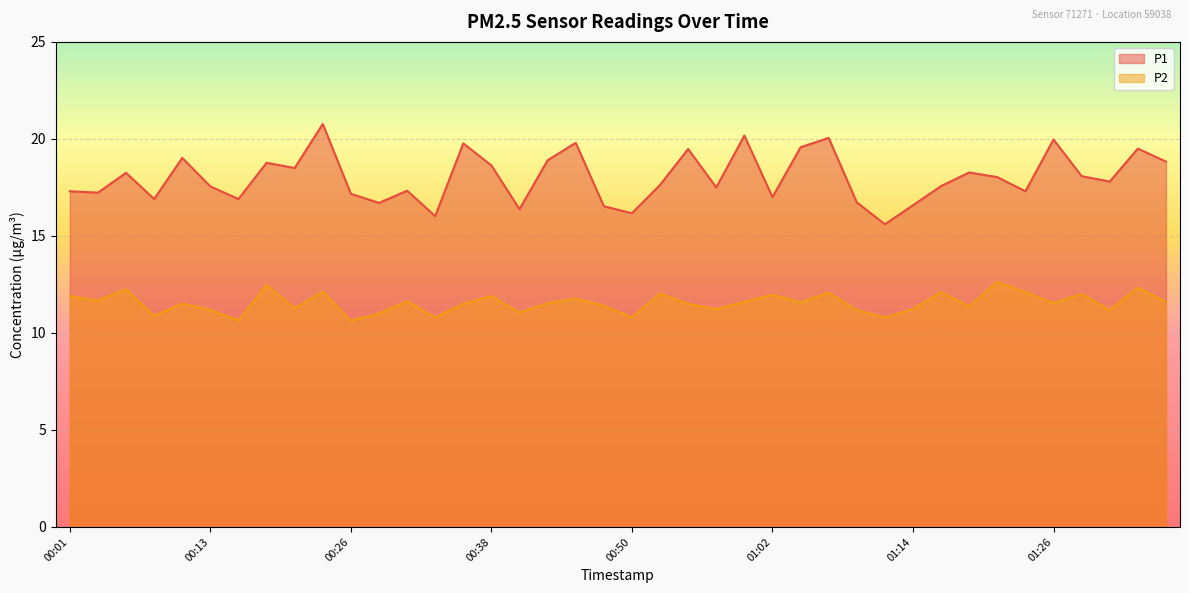

What is the label of the 9th point from the left?

00:21